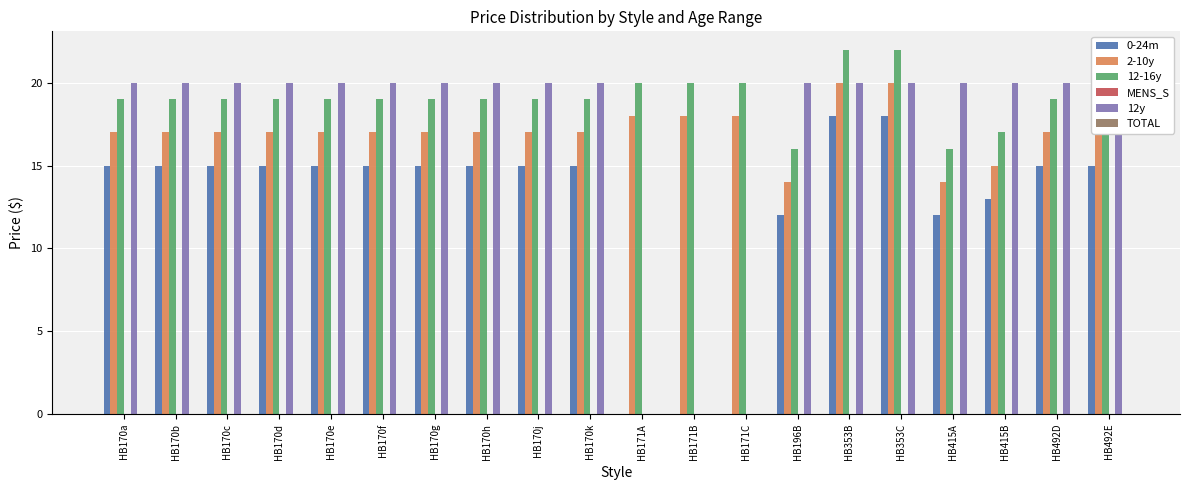

Rank the categories by MENS_S value from lowest to highest.

HB170a, HB170b, HB170c, HB170d, HB170e, HB170f, HB170g, HB170h, HB170j, HB170k, HB171A, HB171B, HB171C, HB196B, HB353B, HB353C, HB415A, HB415B, HB492D, HB492E